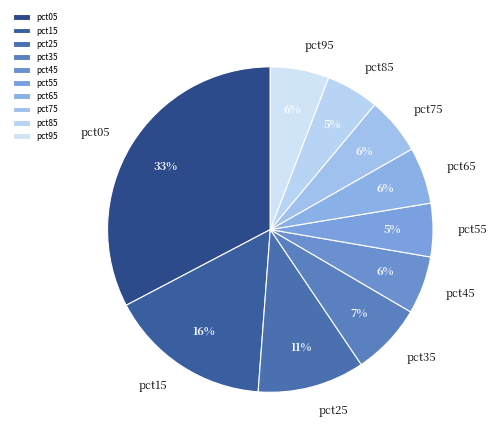

To the nearest percent, what is the average slice percentage?

10%